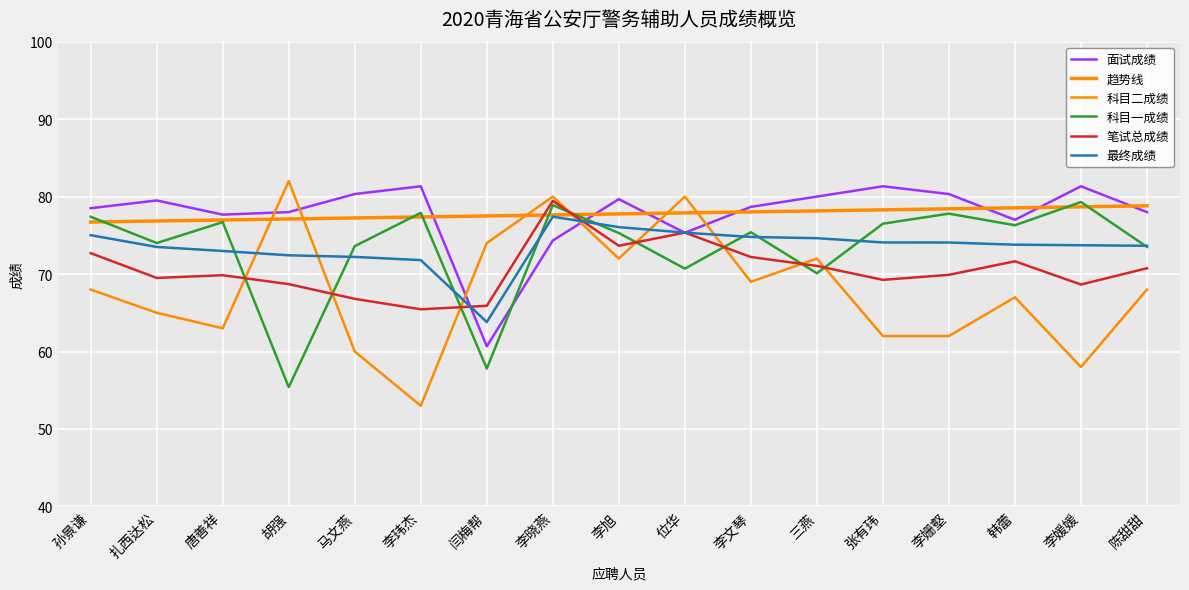

Does the chart have visible grid lines?

Yes